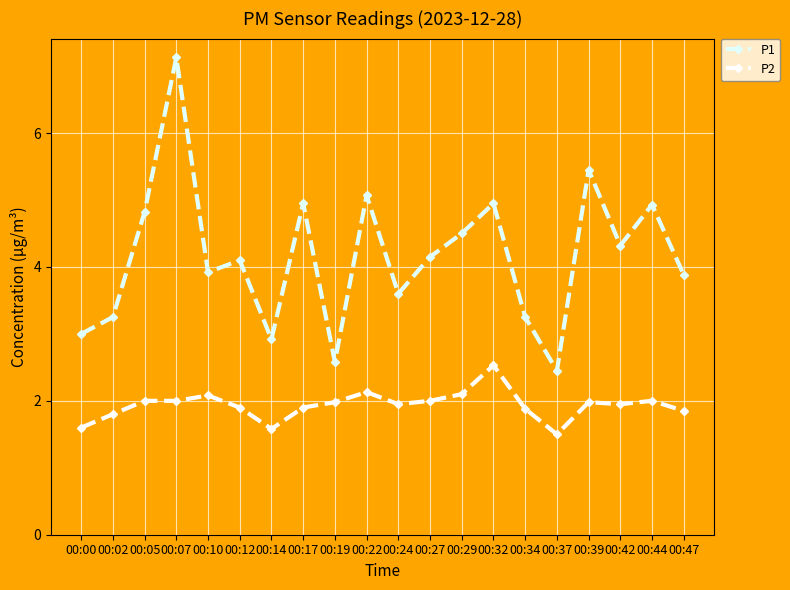

What are all the series names shown in the legend?

P1, P2